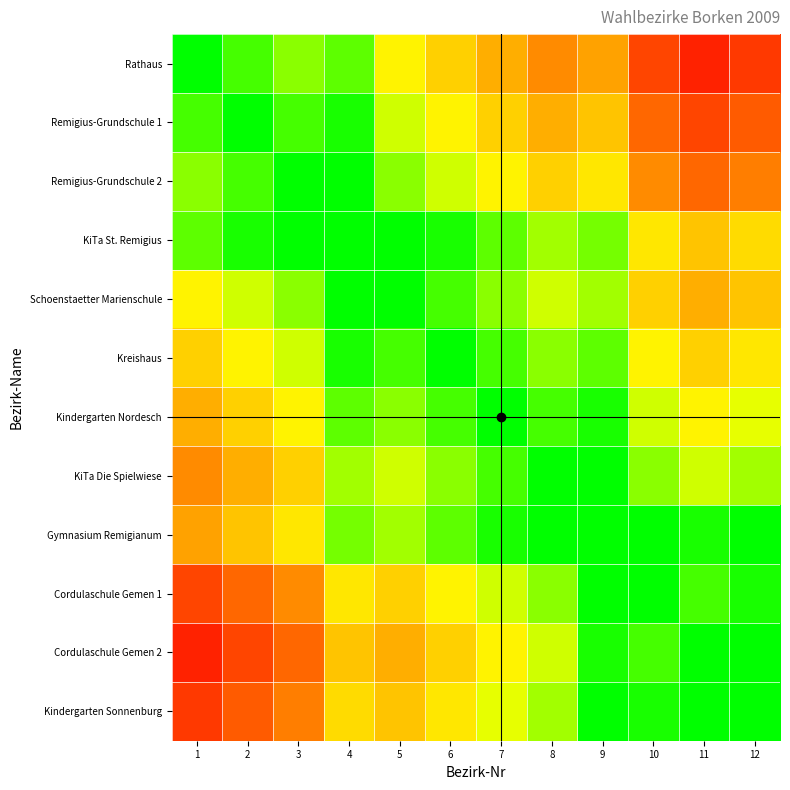

What is the difference between the highest and lowest values at 12?

0.8